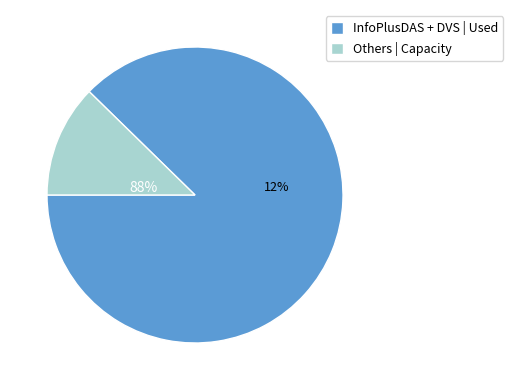

Do InfoPlusRIT and InfoPlusDVS together represent more than half of the pie?

Yes